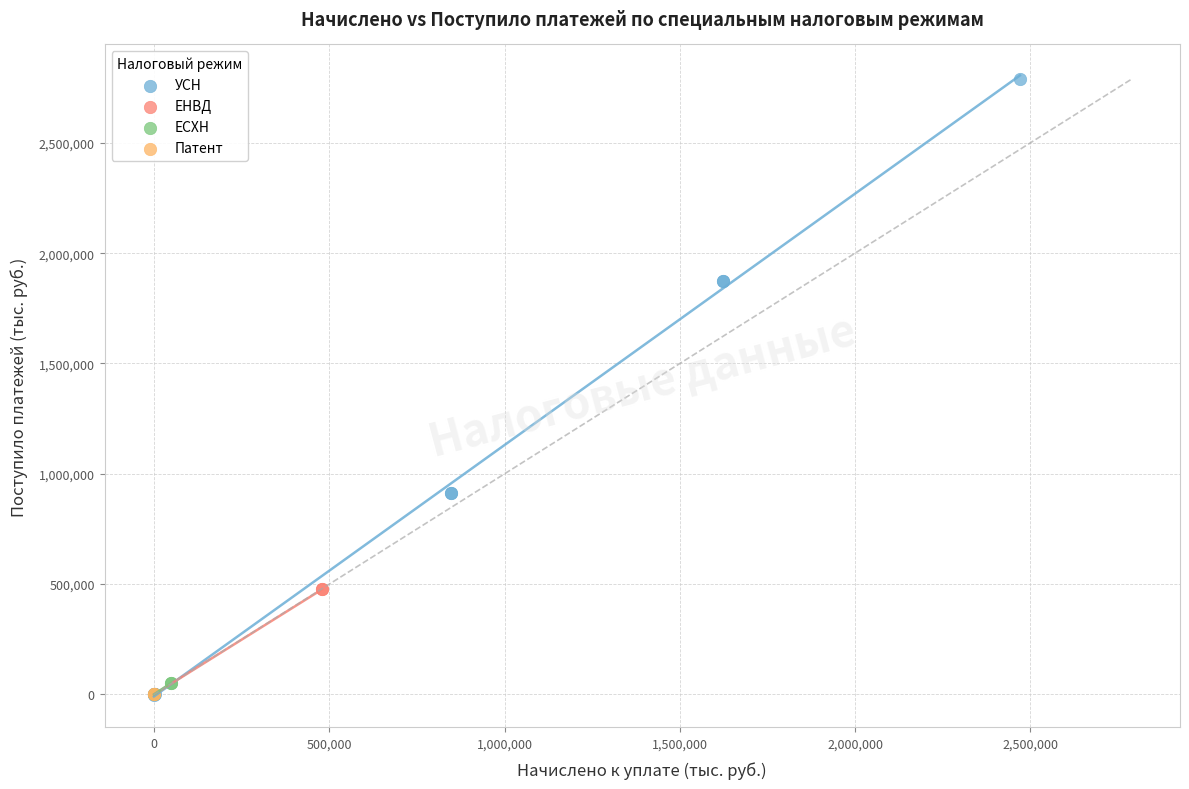

What are all the series names shown in the legend?

УСН, ЕНВД, ЕСХН, Патент